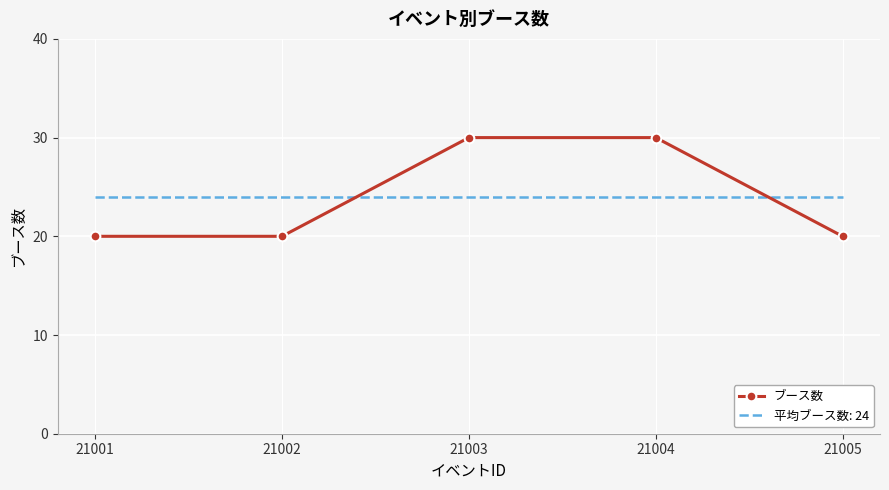

Is the value of 平均ブース数: 24 at 21005 greater than the value of ブース数 at 21004?

No